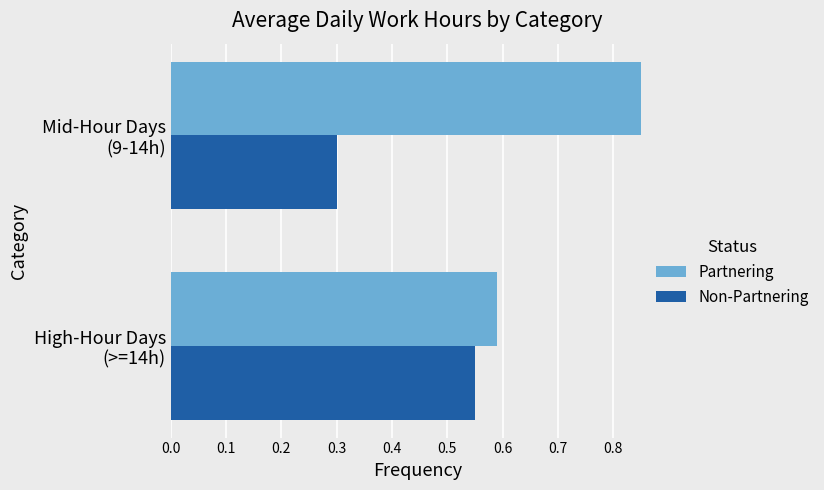

Which series has the largest total across all categories?

Partnering